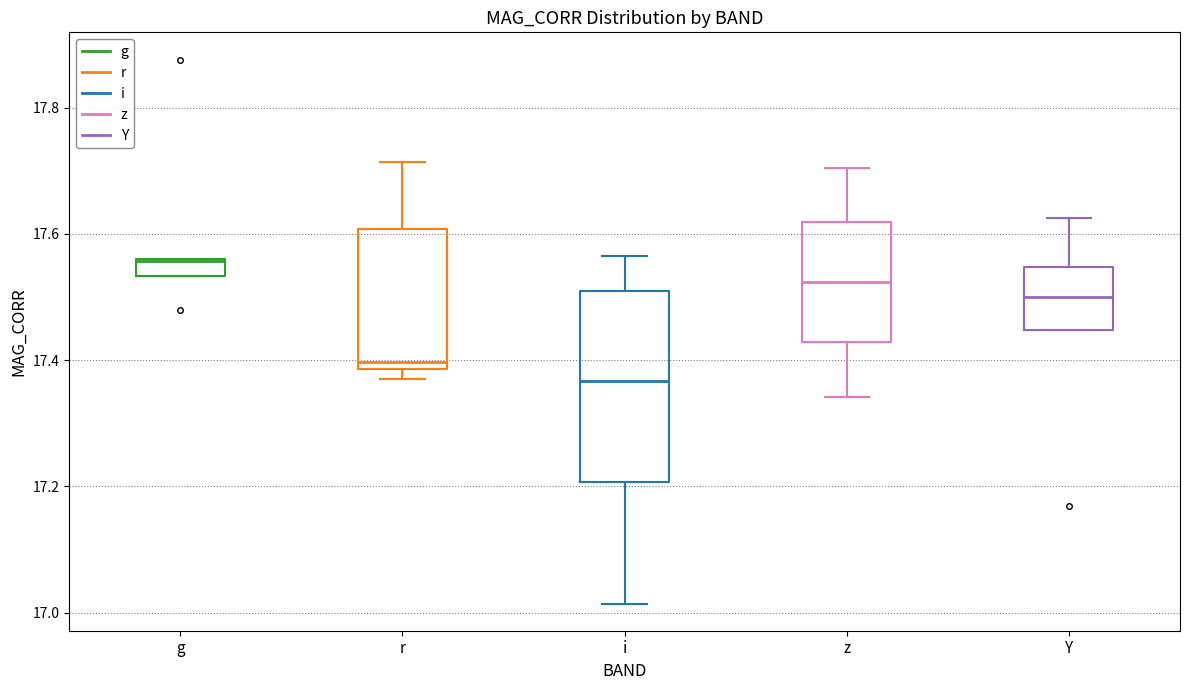

Which box is the tallest, from its lower edge to its upper edge?

i